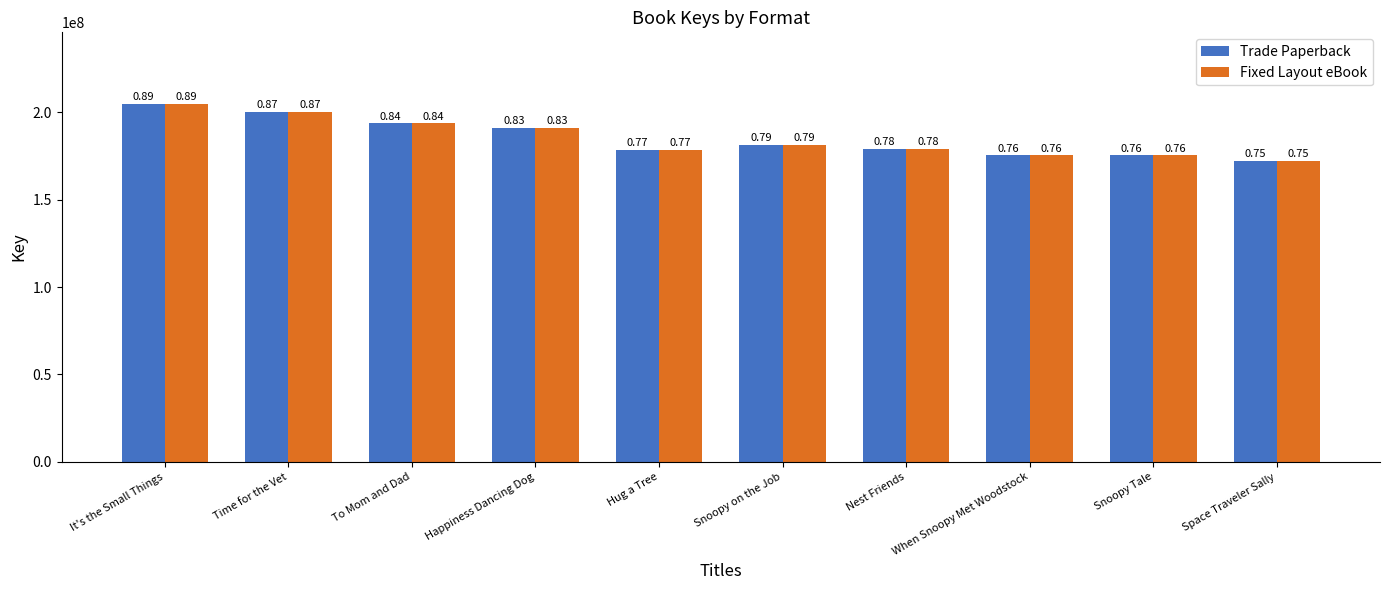

What are all the series names shown in the legend?

Trade Paperback, Fixed Layout eBook